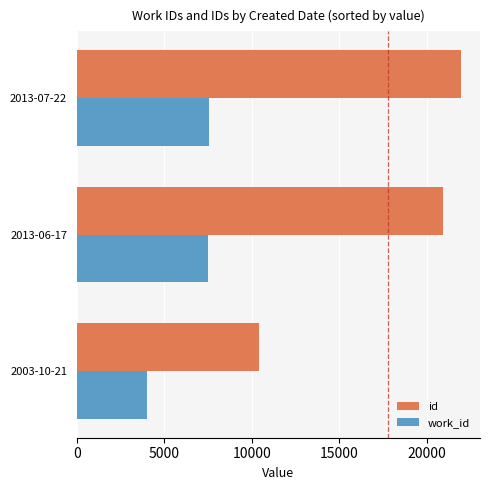

What is the sum of the id values at 2013-07-22 and 2013-06-17?

42847